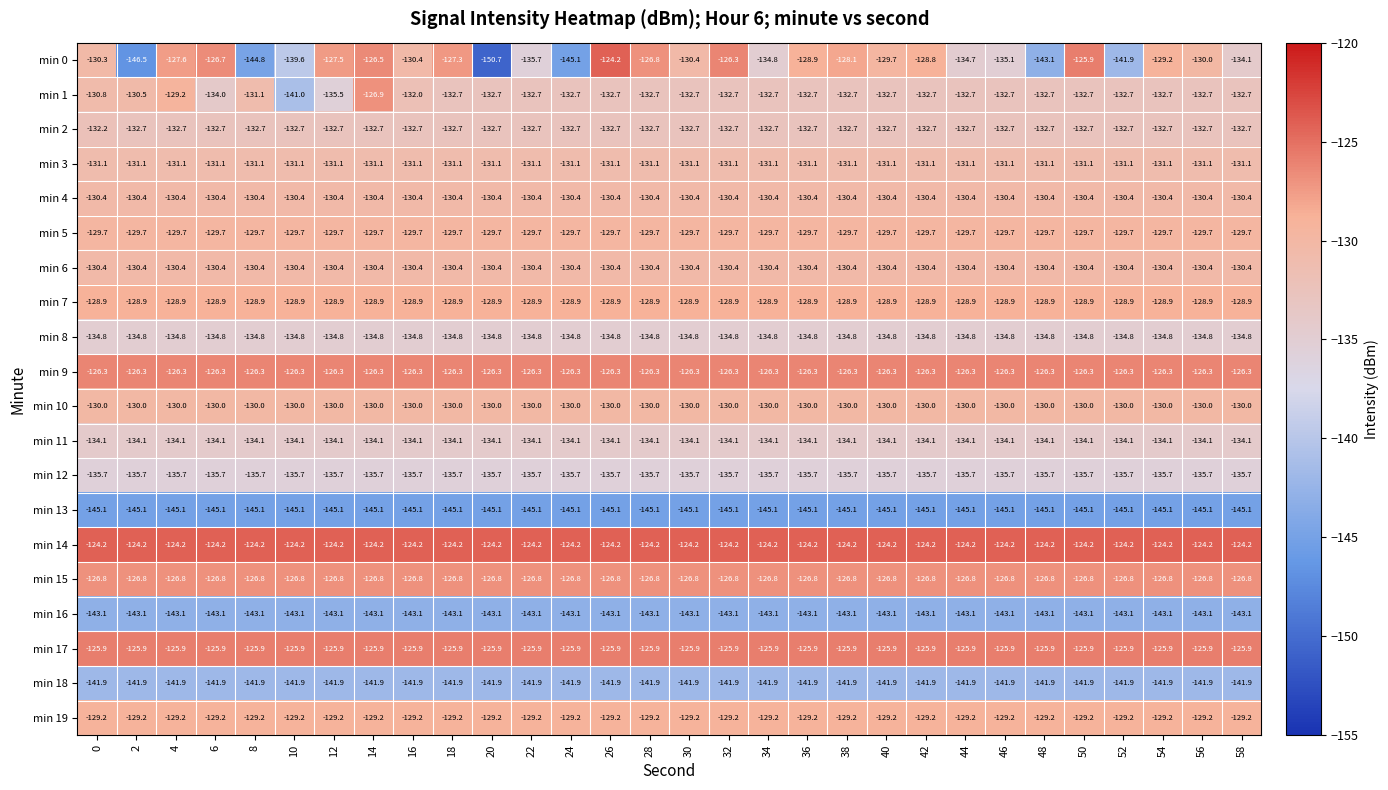

Count the number of data series in this chart.

20